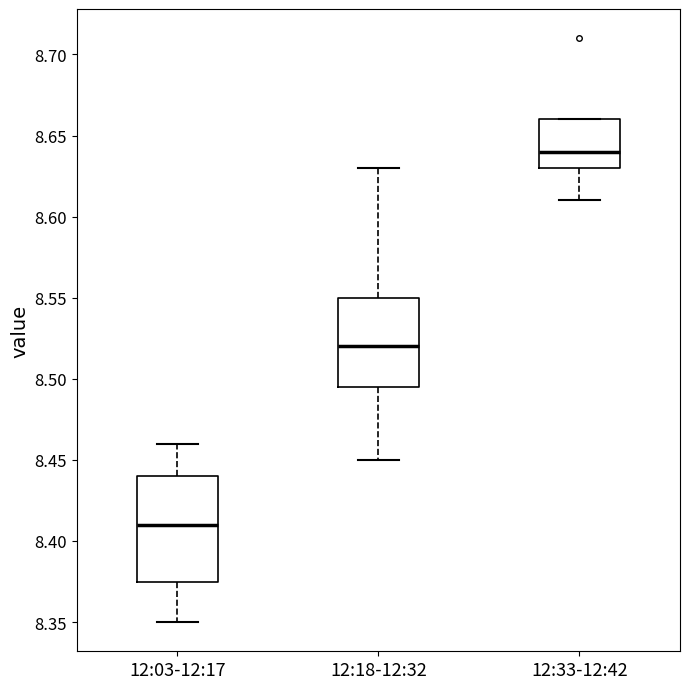

Reading left to right, read every box against the y-axis: the position of its median line, the range the box covers, and the ends of its whiskers. The values are not printed on the chart, so give them approximately, as read against the axis.

12:03-12:17: median 8.410, box 8.375 to 8.440, whiskers 8.350 to 8.460
12:18-12:32: median 8.520, box 8.495 to 8.550, whiskers 8.450 to 8.630
12:33-12:42: median 8.640, box 8.630 to 8.660, whiskers 8.610 to 8.660